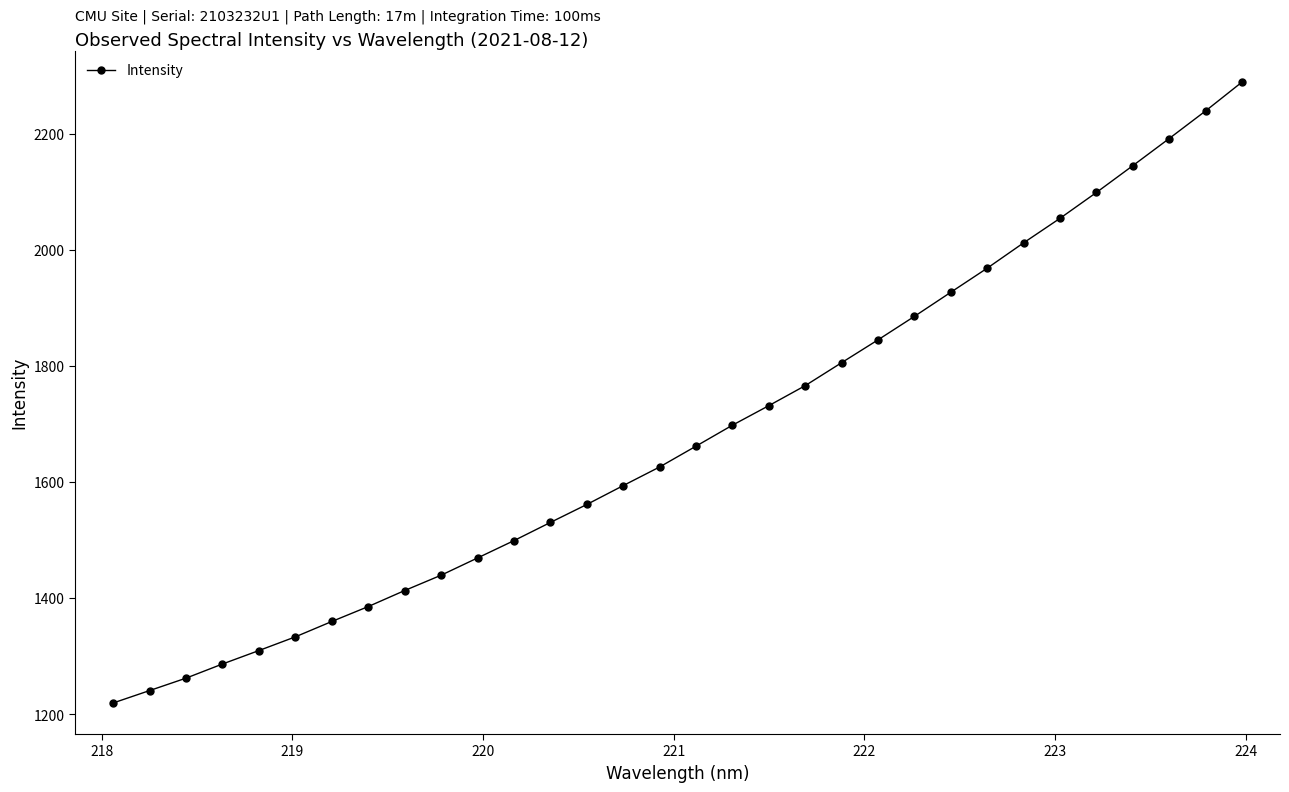

What is the sum of all values?

53848.1